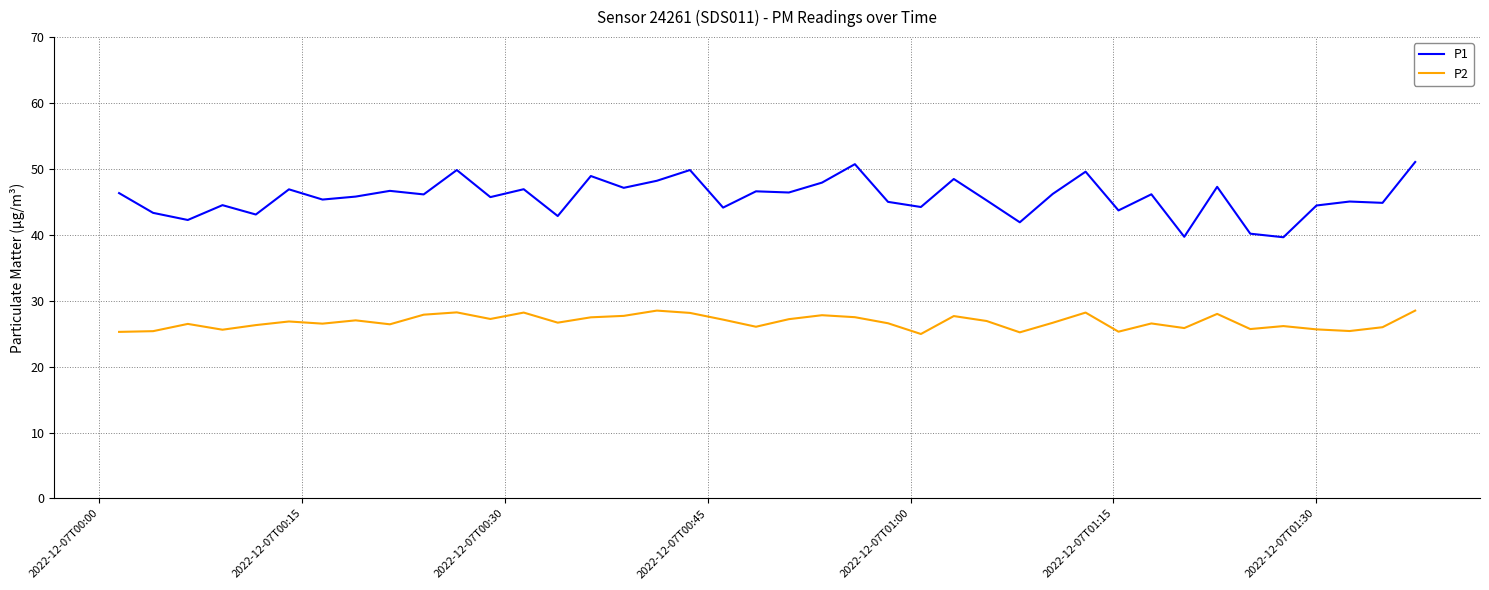

Rank the series by their average value, from lowest to highest.

P2, P1